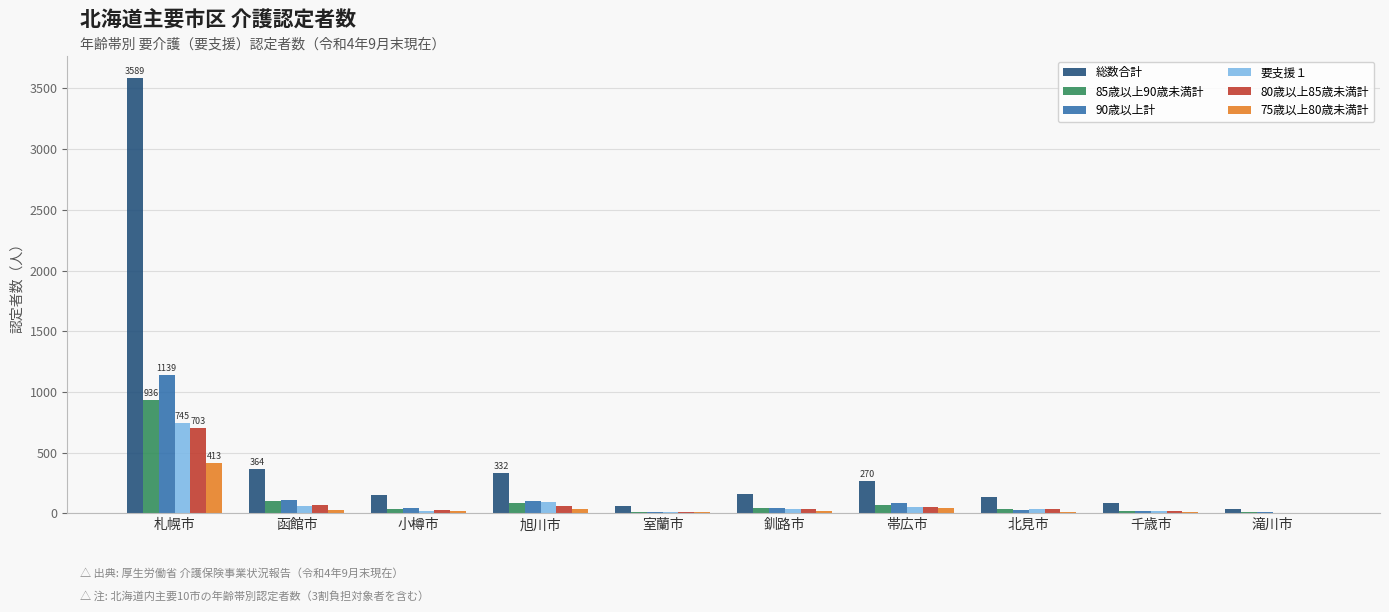

Is it true that 総数合計 equals 1577 at 札幌市?

False